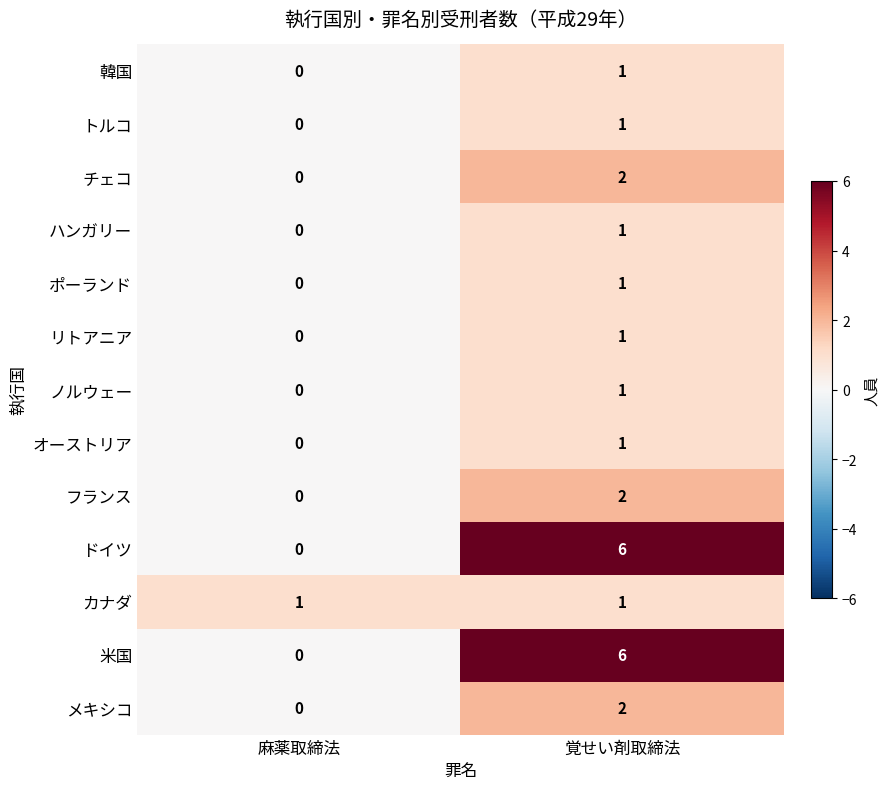

What is the total value across all series at 麻薬取締法?

1